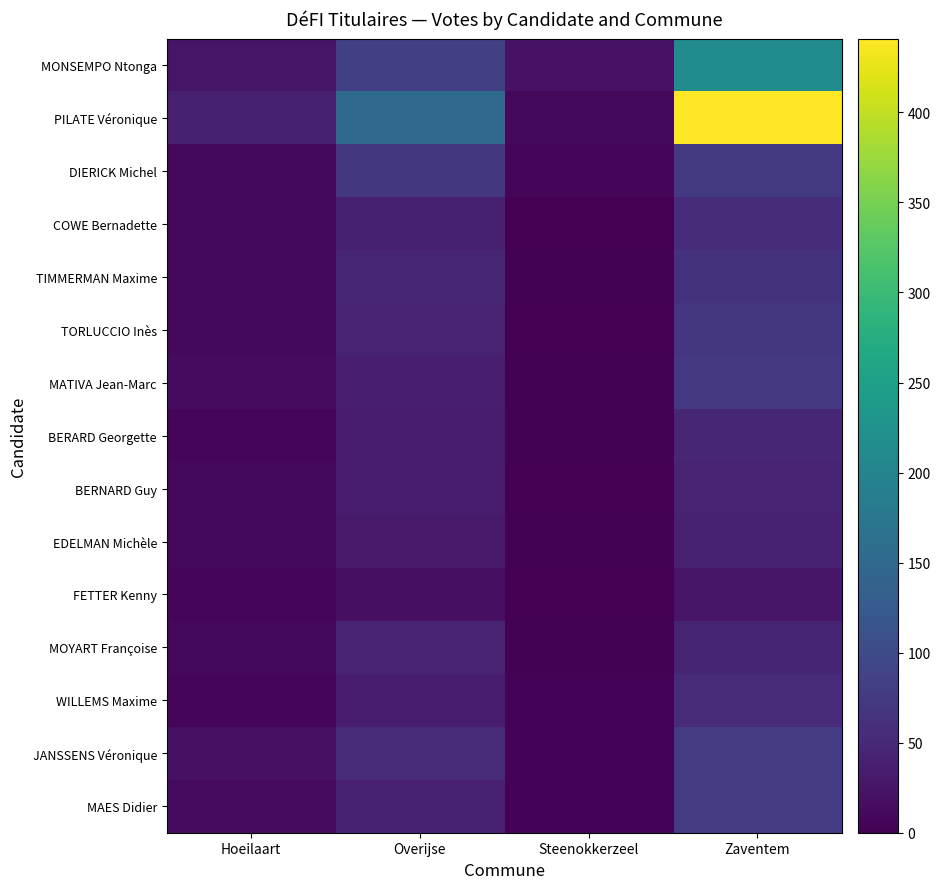

Which label corresponds to the largest value in the chart?

Zaventem